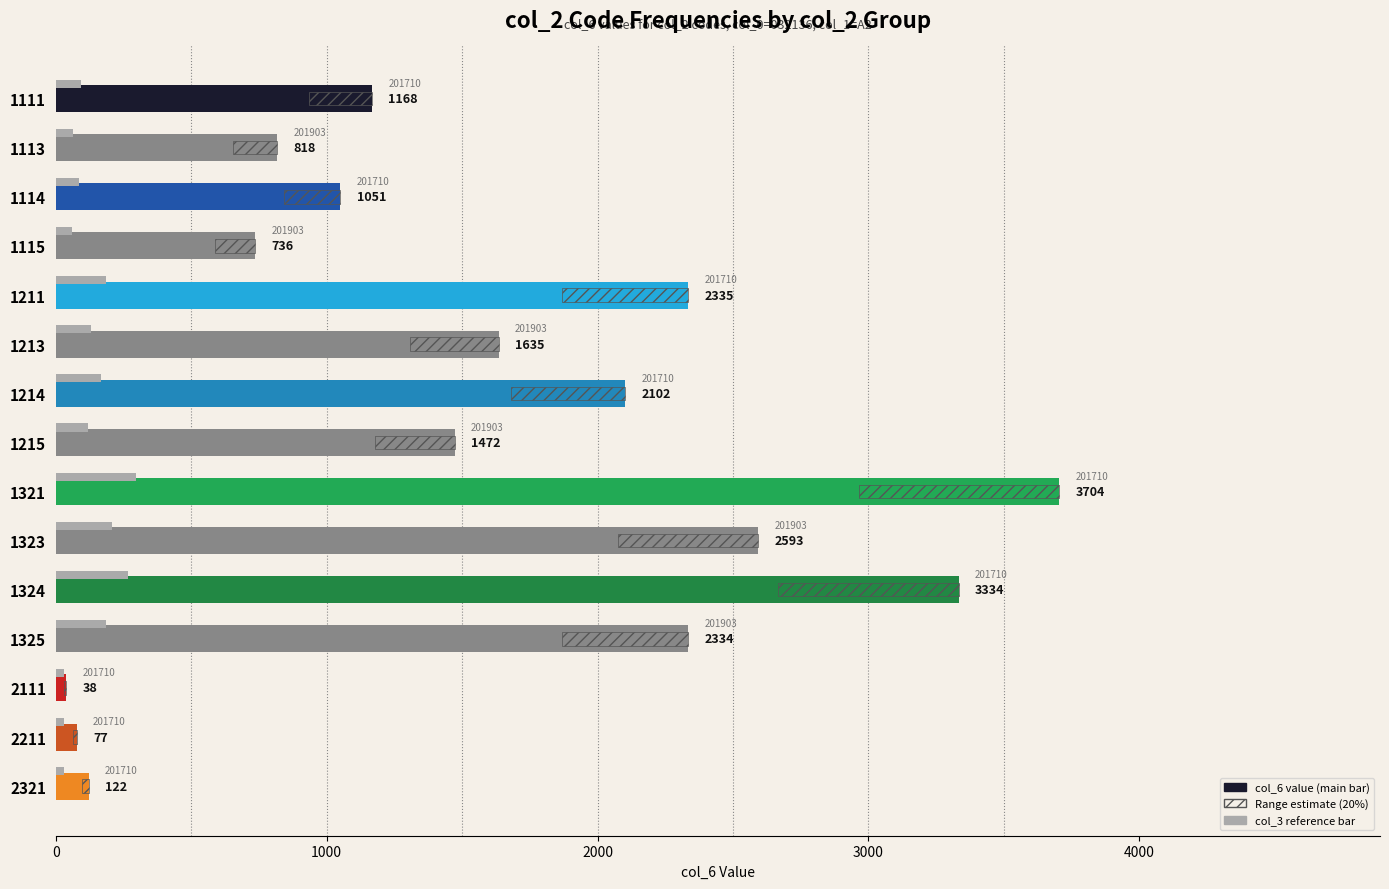

Is it true that col_6 value equals 1505 at 1325?

False